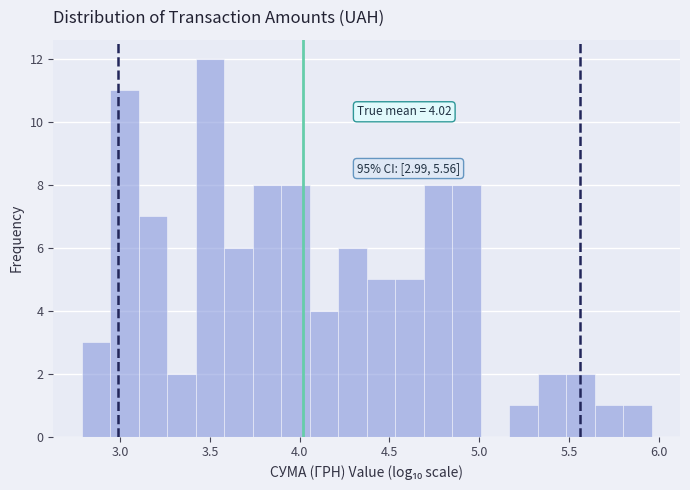

Read against the x-axis, roughly where is the centre of the tallest bar?

3.50